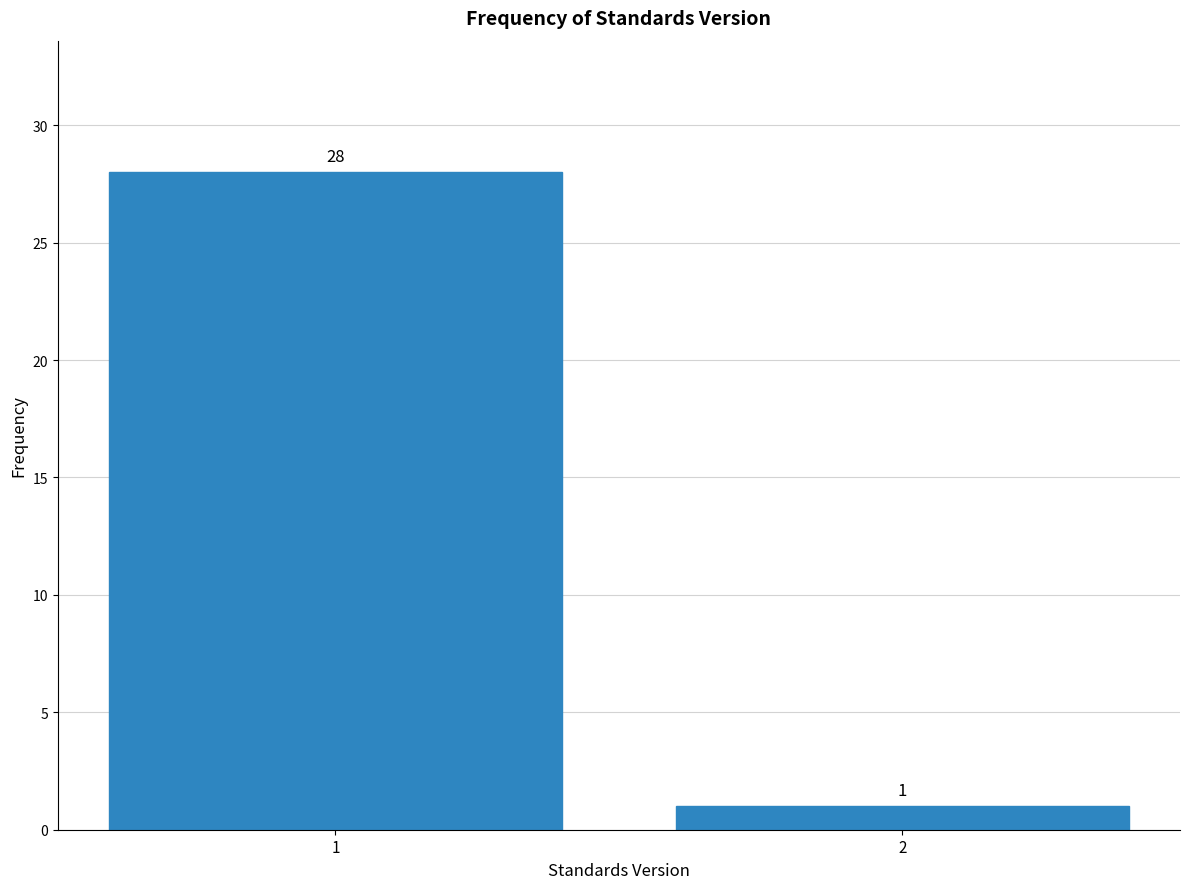

Reading left to right, transcribe all the data shown in this chart.

28	1